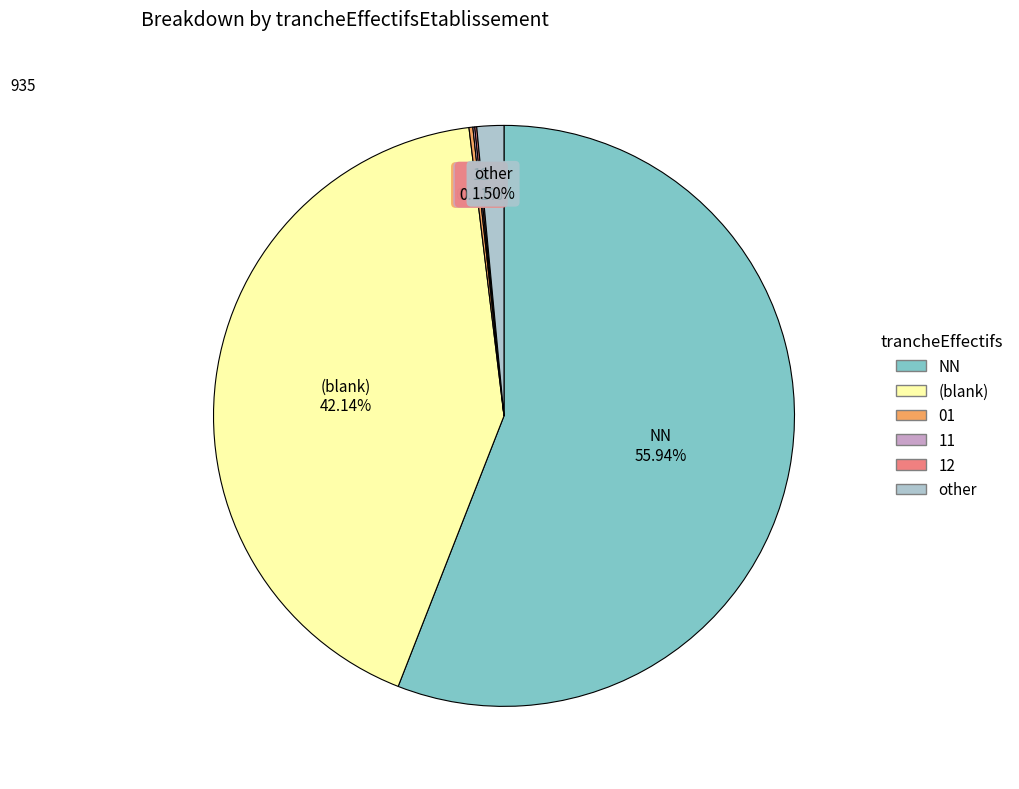

To the nearest percent, what is the difference between the largest and smallest slice percentages?

56%